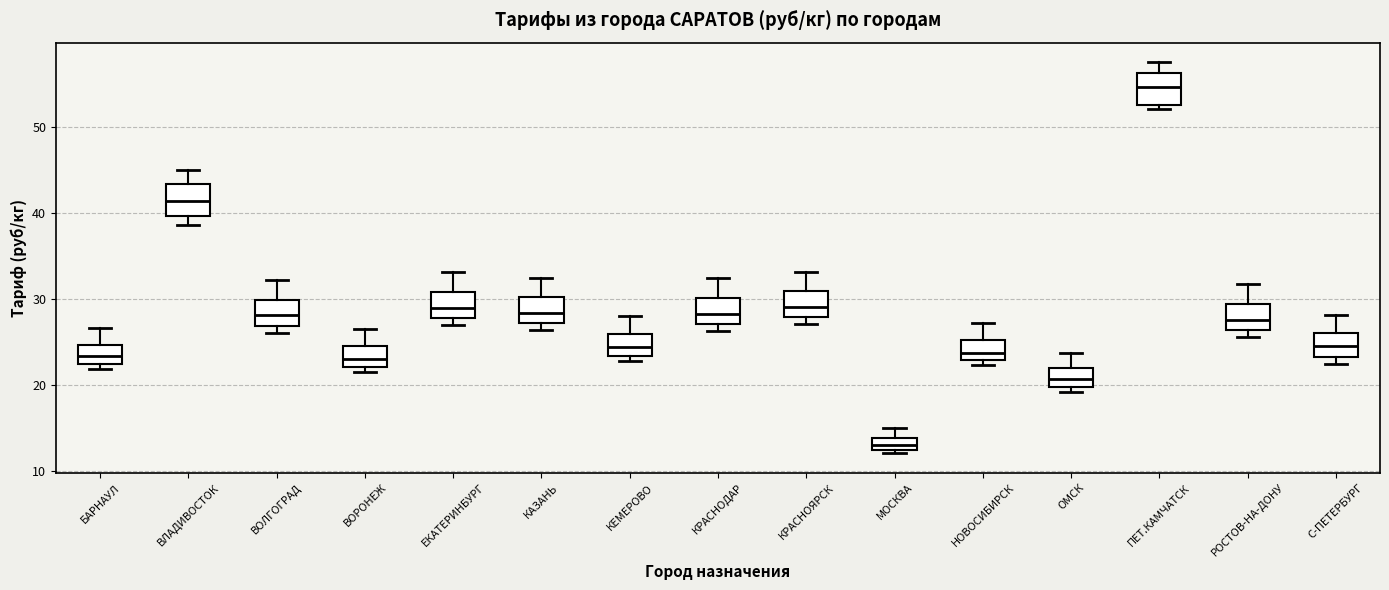

Where does the upper whisker of the box for ВЛАДИВОСТОК end on the y-axis? The values are not printed on the chart, so give them approximately, as read against the axis.

45